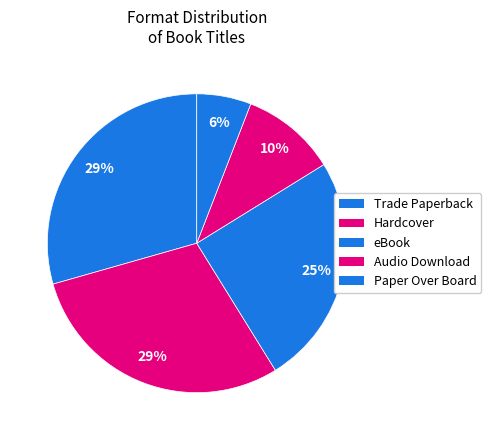

Does Paper Over Board account for over 50% of the chart?

No